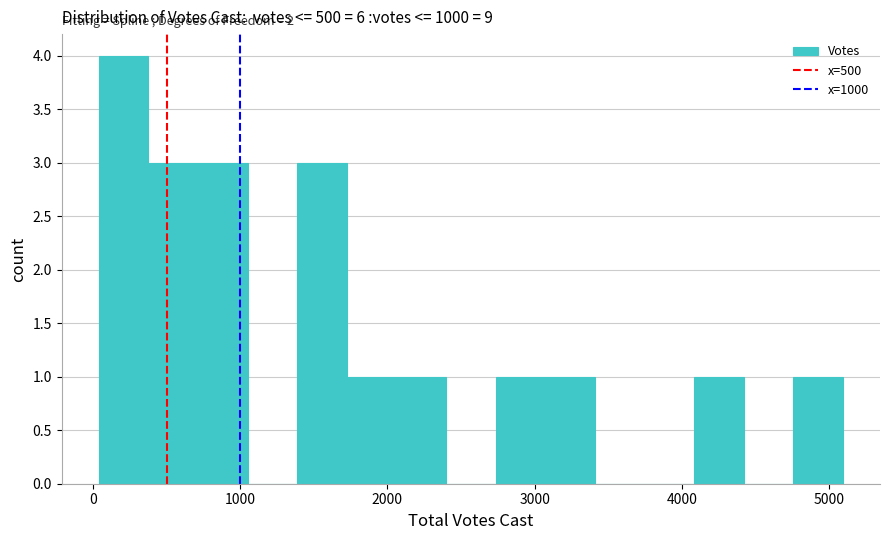

Around what value on the x-axis is the tallest bar? Give the approximate position of its centre, as read against the axis.

200